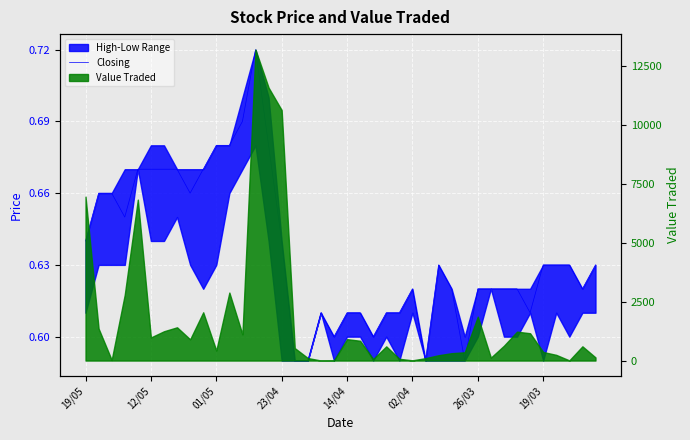

How many data points does each series have?

40